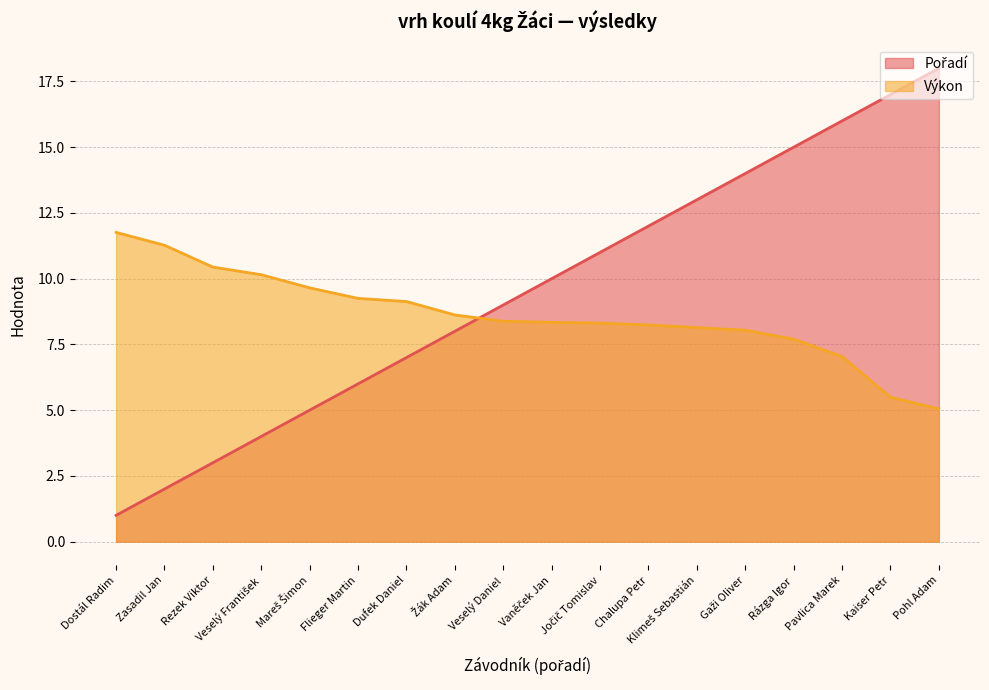

What is the value of the Výkon point at the 12th from the left?

8.2